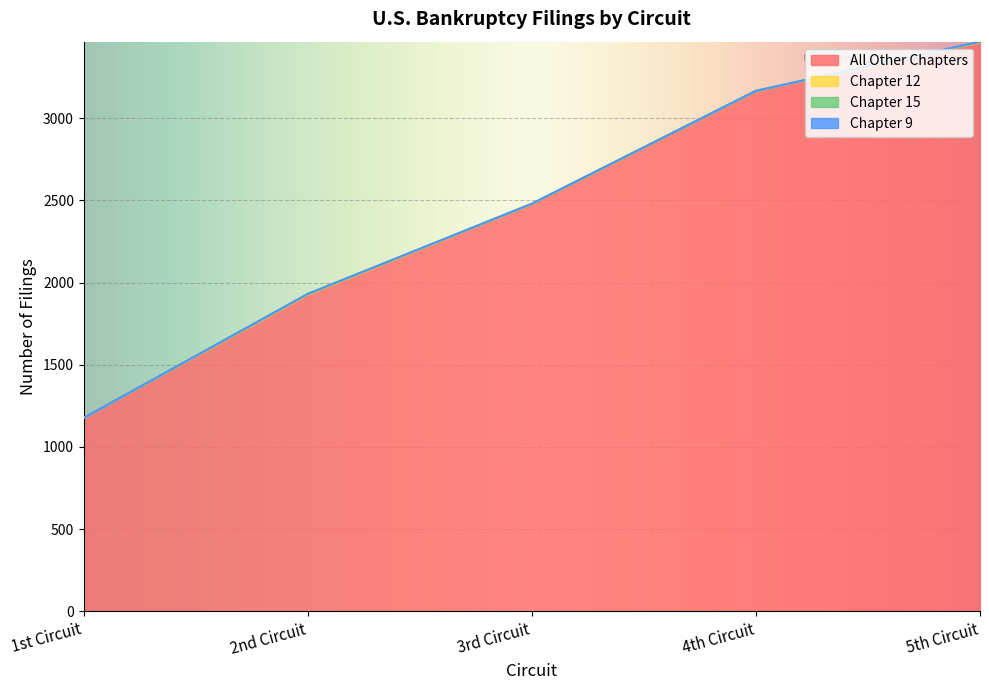

What is the sum of the Chapter 12 values at 5th Circuit and 4th Circuit?

4